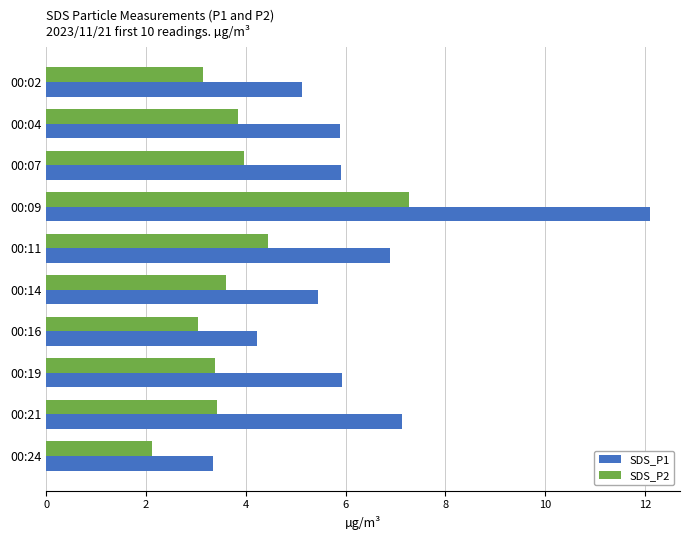

True or false: SDS_P1 has a value of 5.9 at 00:07.

True